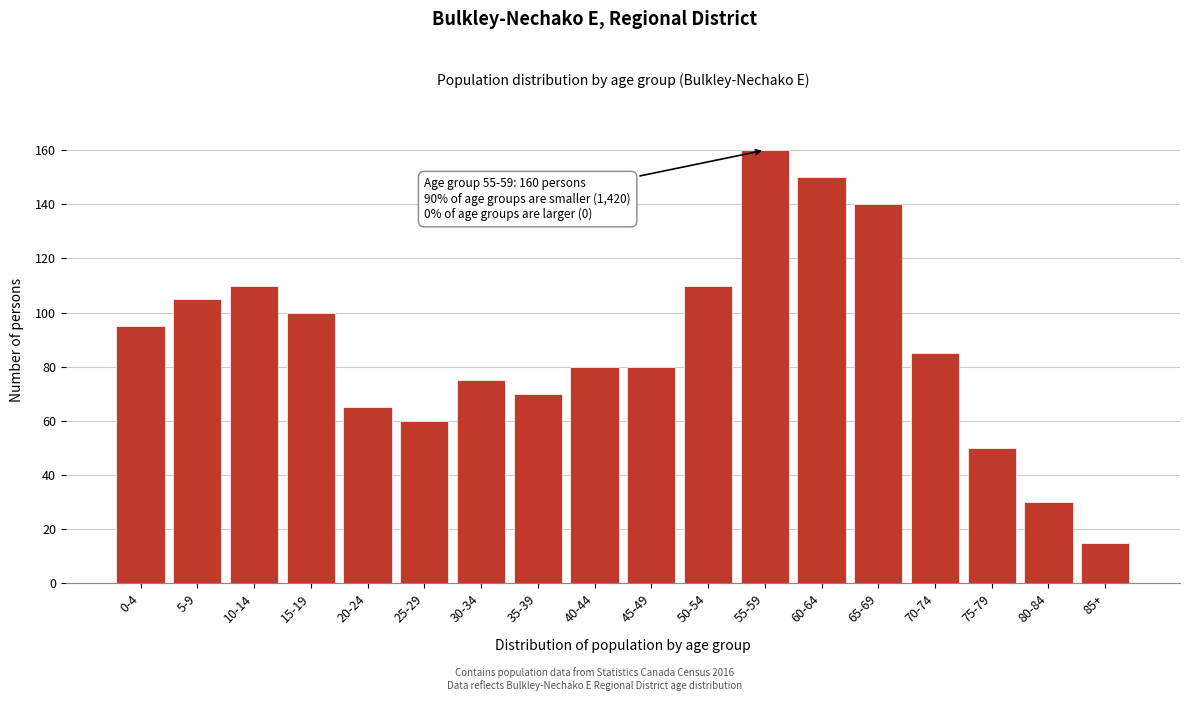

Reading right to left, extract all data points from this chart.

15	30	50	85	140	150	160	110	80	80	70	75	60	65	100	110	105	95